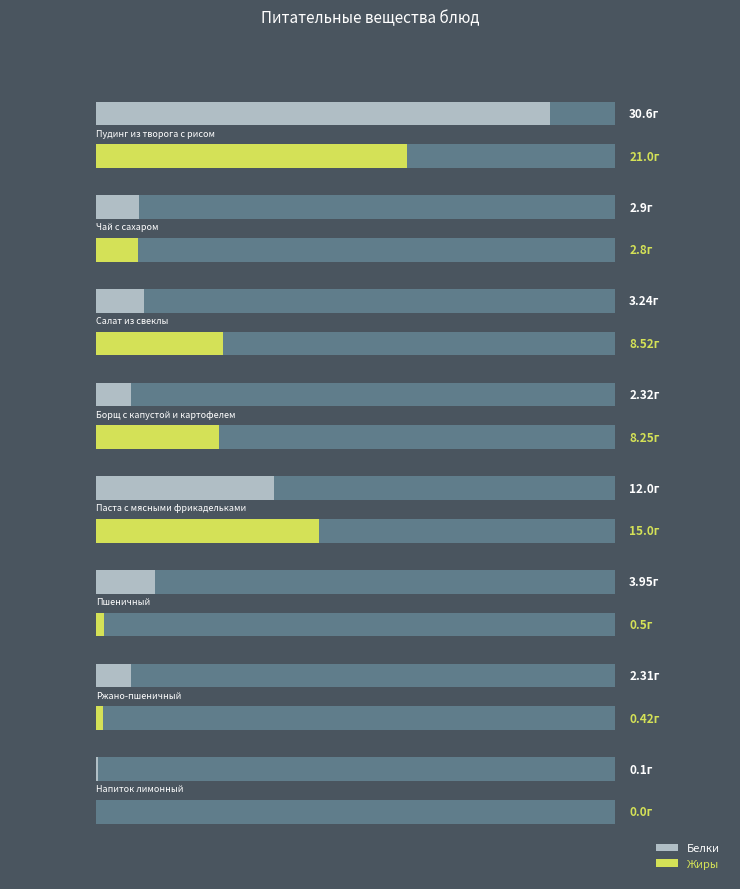

How many bars are there in total?

16